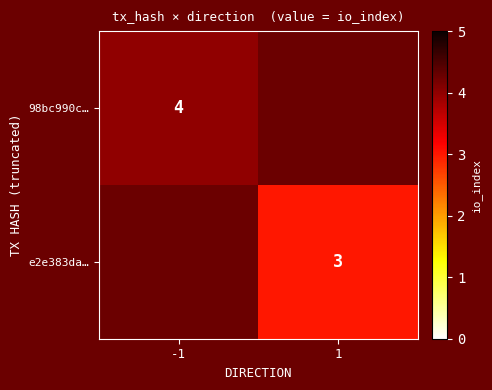

The e2e383da… series shows 4 at 1. True or false?

False